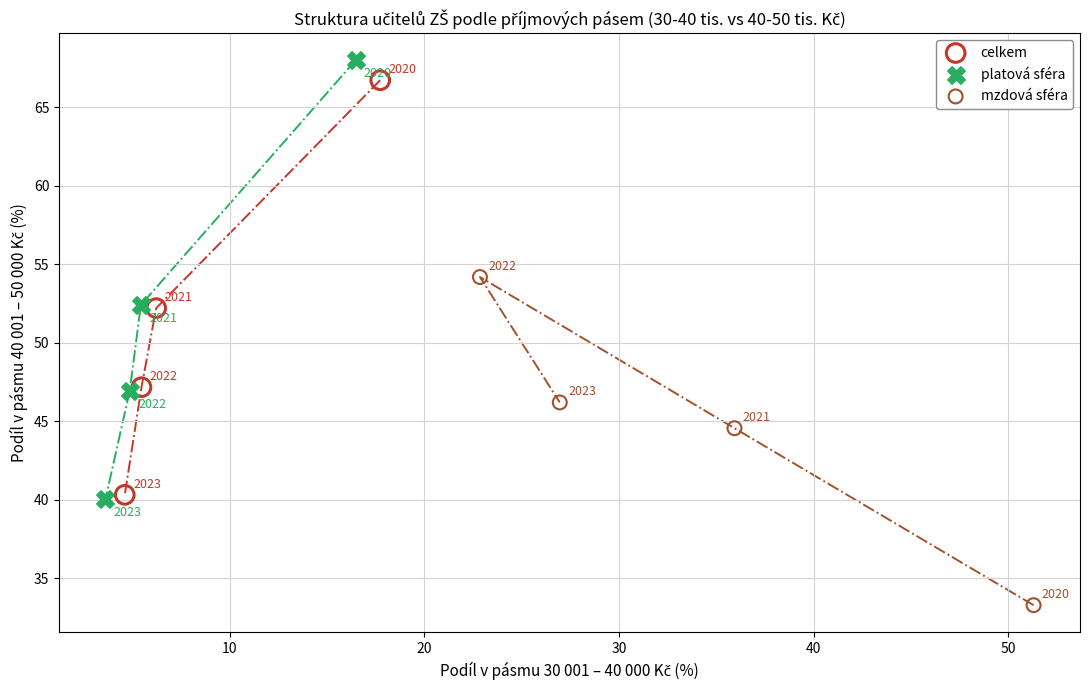

What are all the series names shown in the legend?

celkem, platová sféra, mzdová sféra